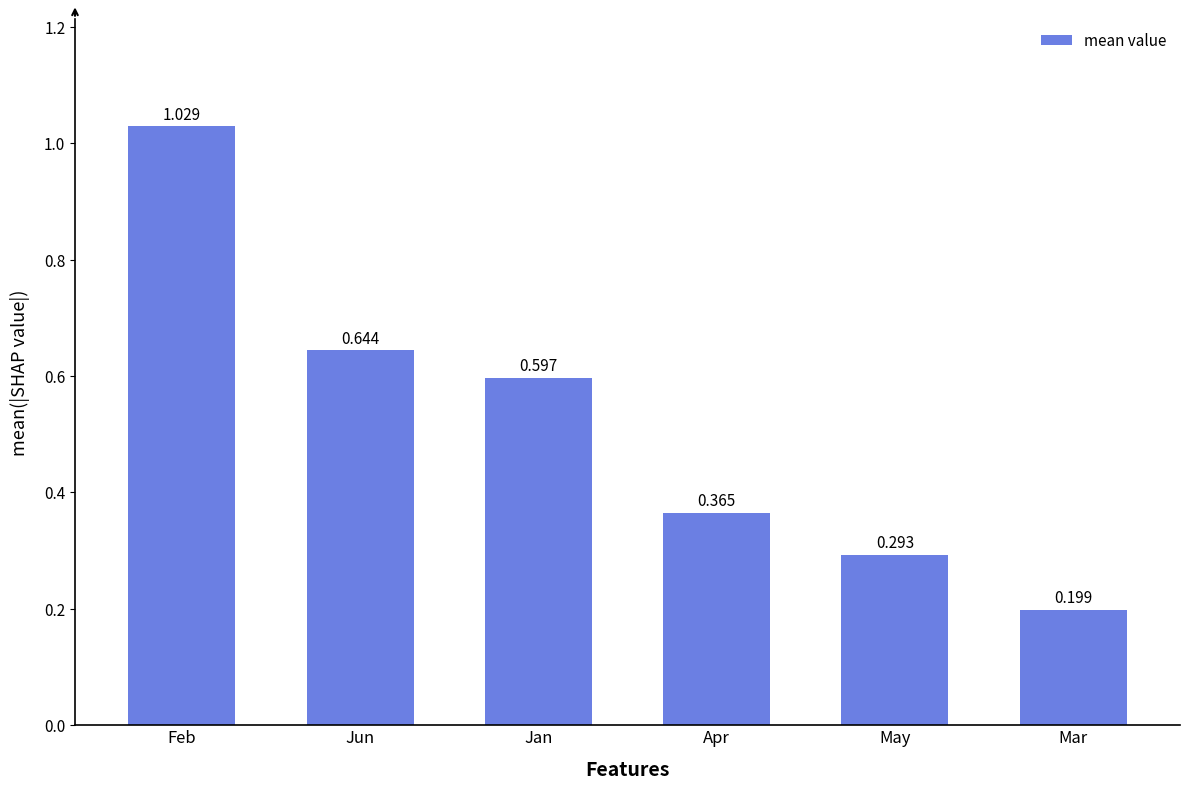

At which label is the value closest to 0?

Mar